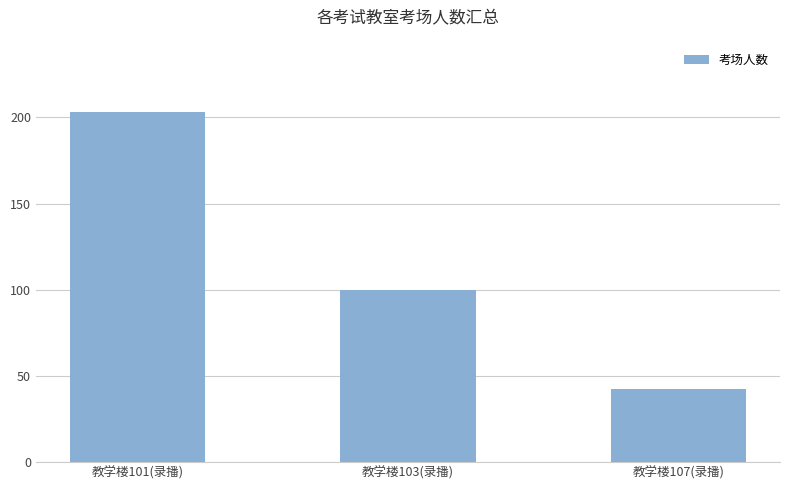

List the labels in order of value, largest first.

教学楼101(录播), 教学楼103(录播), 教学楼107(录播)